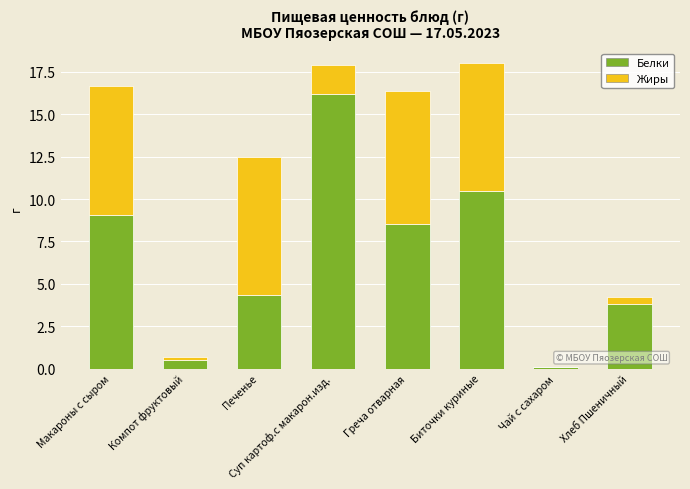

At which label does Белки reach its peak?

Суп картоф.с макарон.изд.